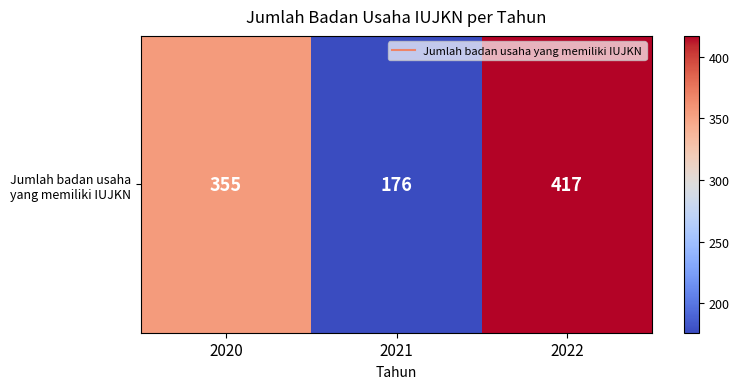

What is the difference between the second highest and minimum values?

179